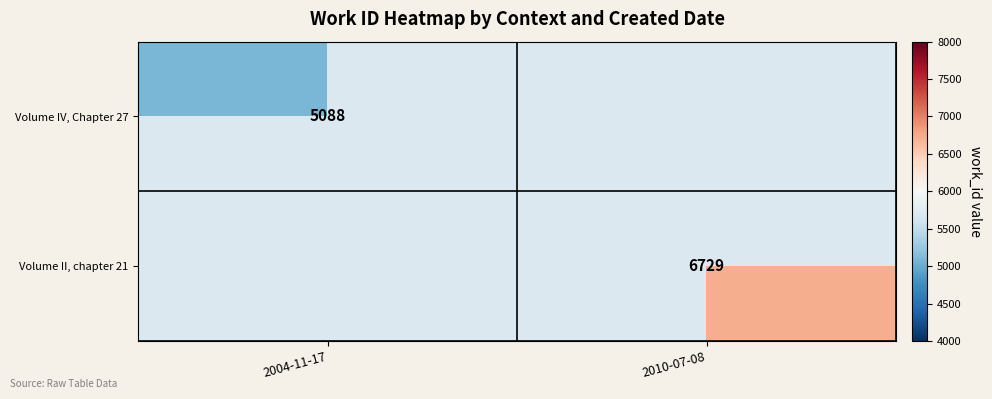

Is it true that Volume II, chapter 21 equals 6729 at 2010-07-08?

True